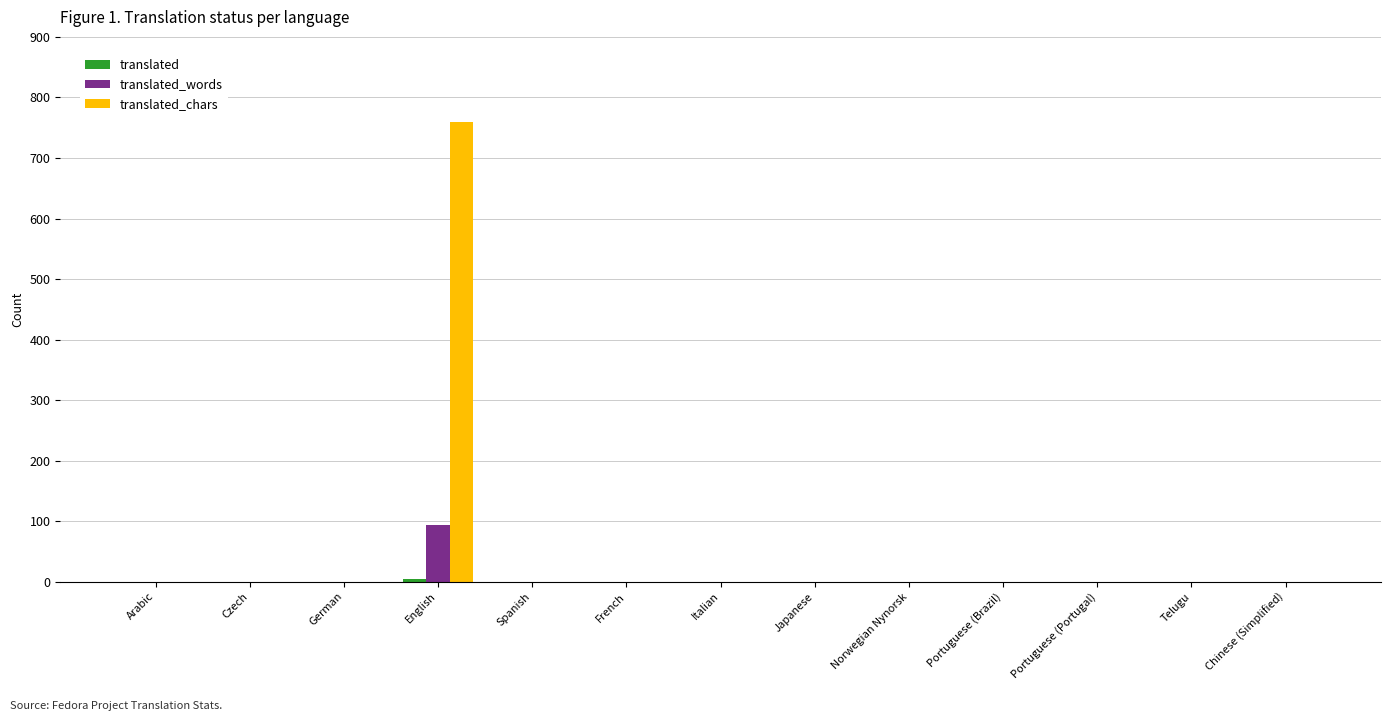

What is the greatest value displayed?

760